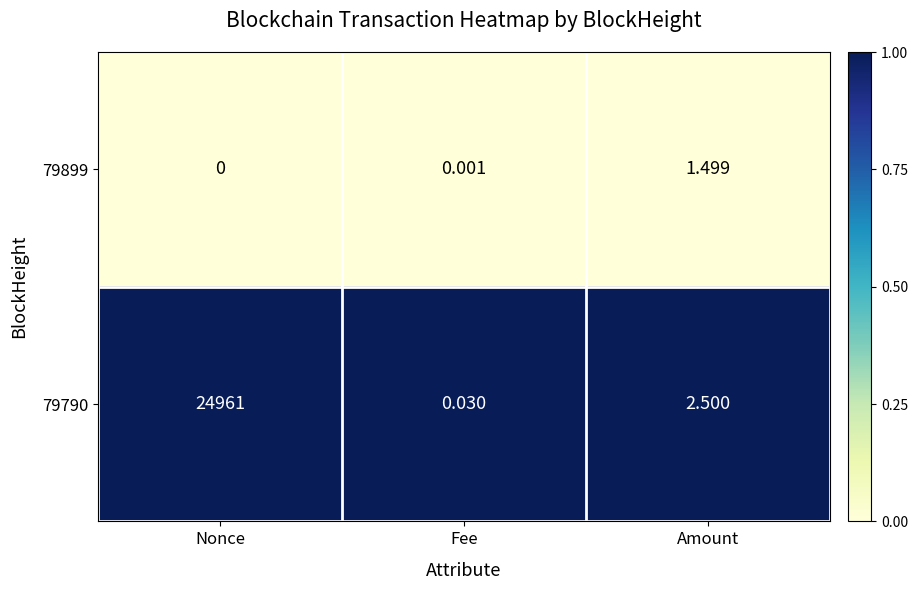

Rank the series by their maximum value, from highest to lowest.

79790, 79899